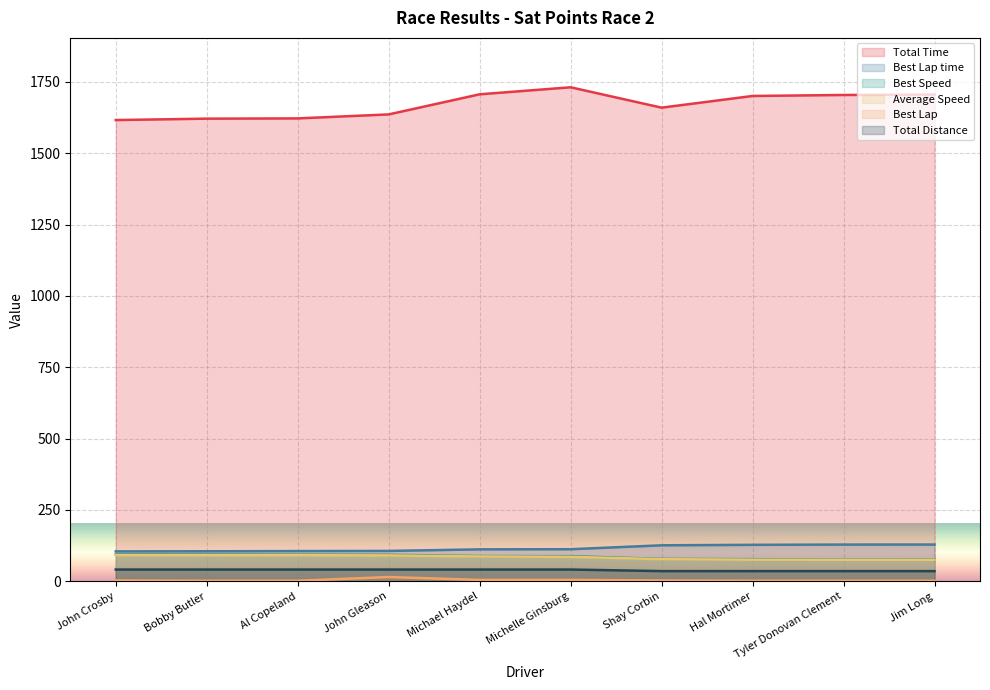

What is the total value across all series at Tyler Donovan Clement?

2022.9